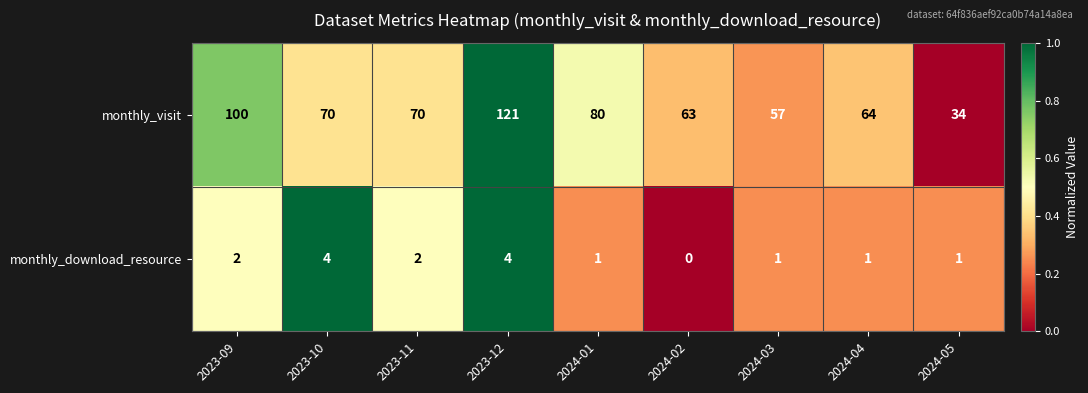

How many data points in monthly_download_resource are less than 1?

1